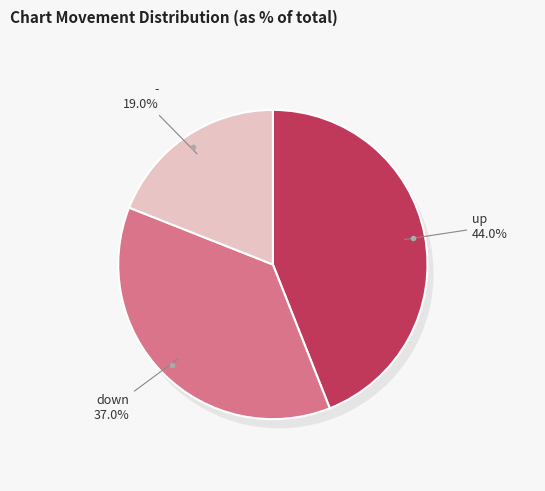

What portion of the pie excludes down?

63.0%